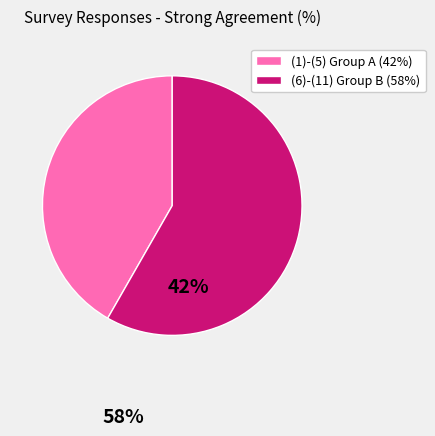

Is it true that (1)-(5) Group A (42%) is 42% of the pie?

True